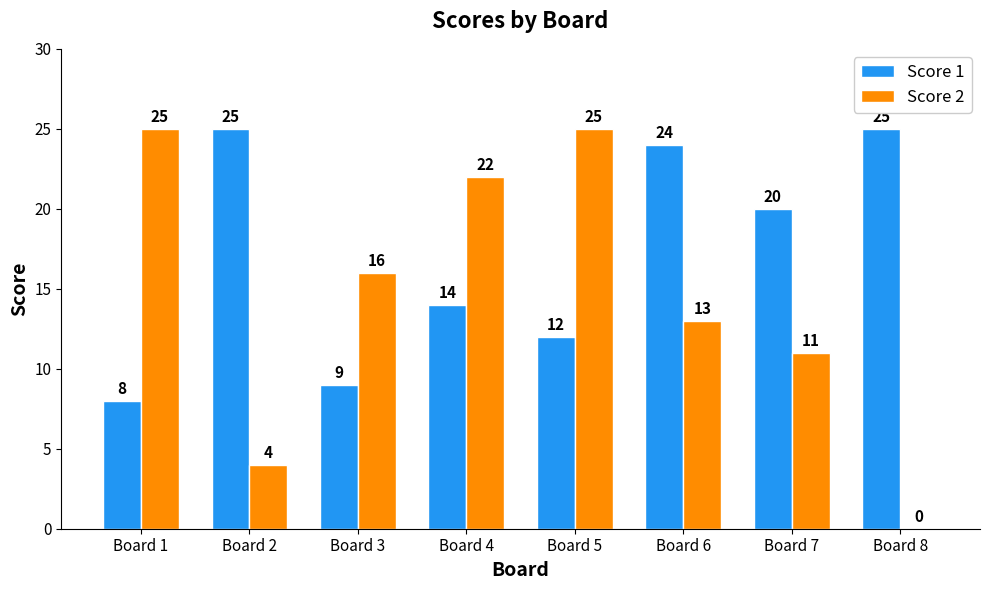

What is the average value of the Score 1 series?

17